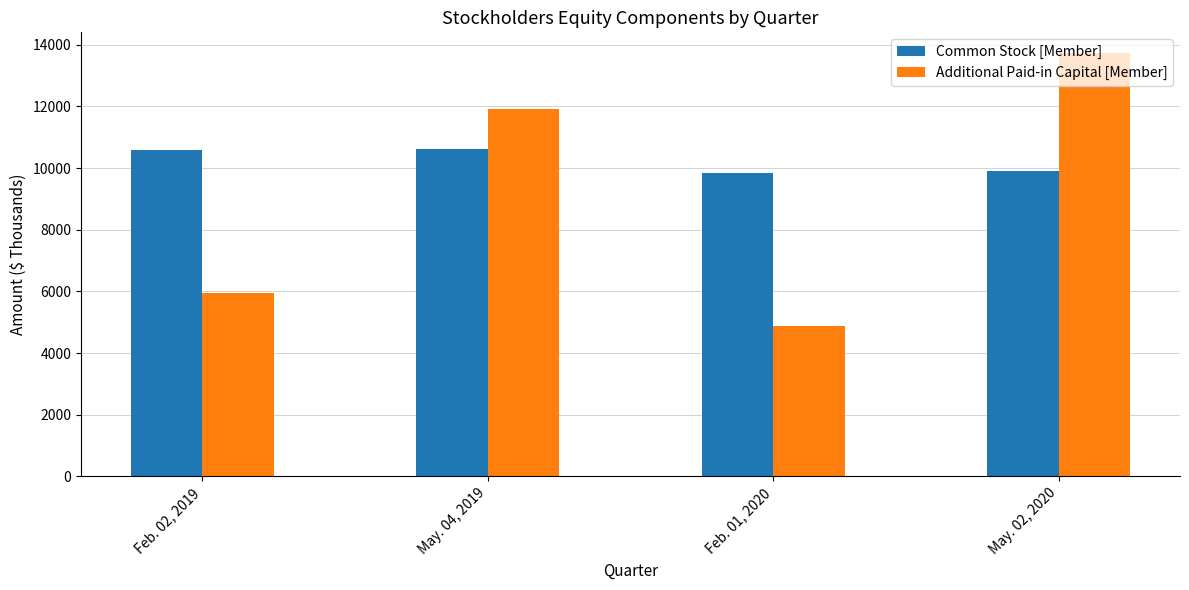

Rank the series at Feb. 02, 2019 from highest to lowest value.

Common Stock [Member], Additional Paid-in Capital [Member]